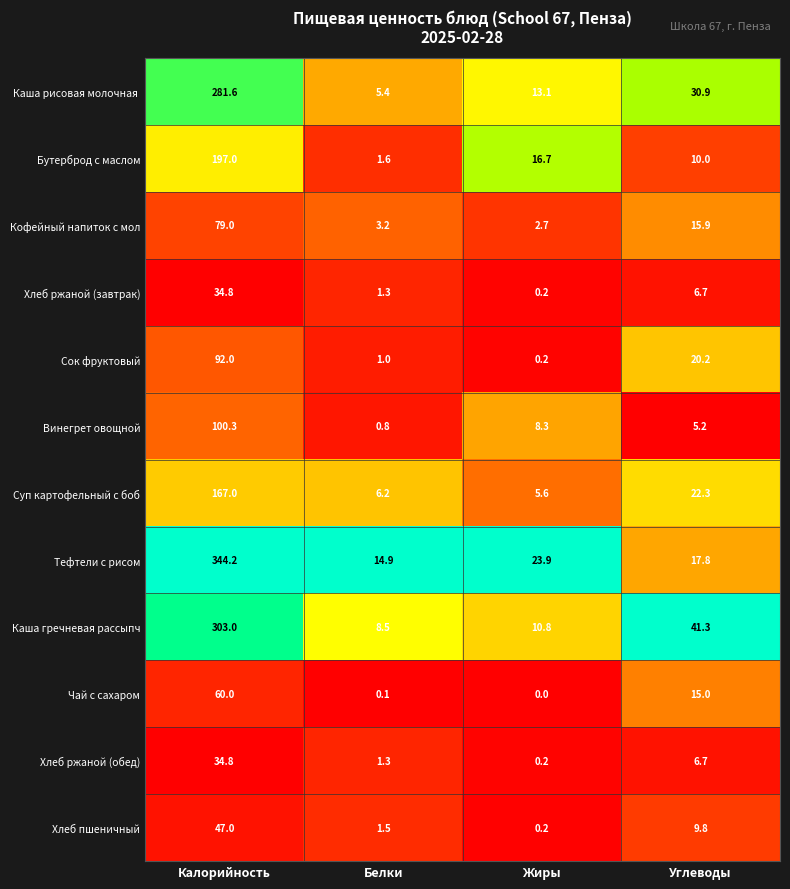

Which series has the largest total across all categories?

Тефтели с рисом